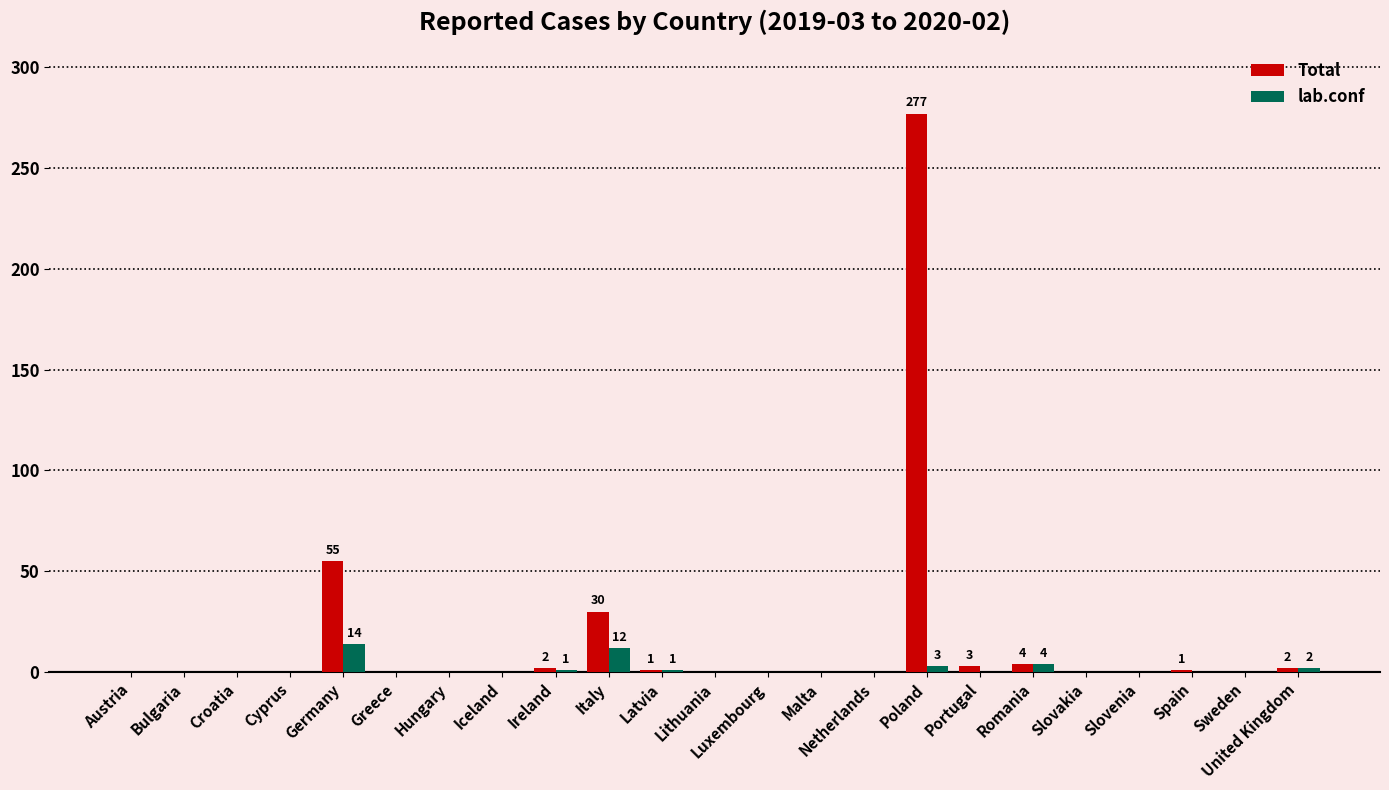

At which category is the sum across all series the highest?

Poland